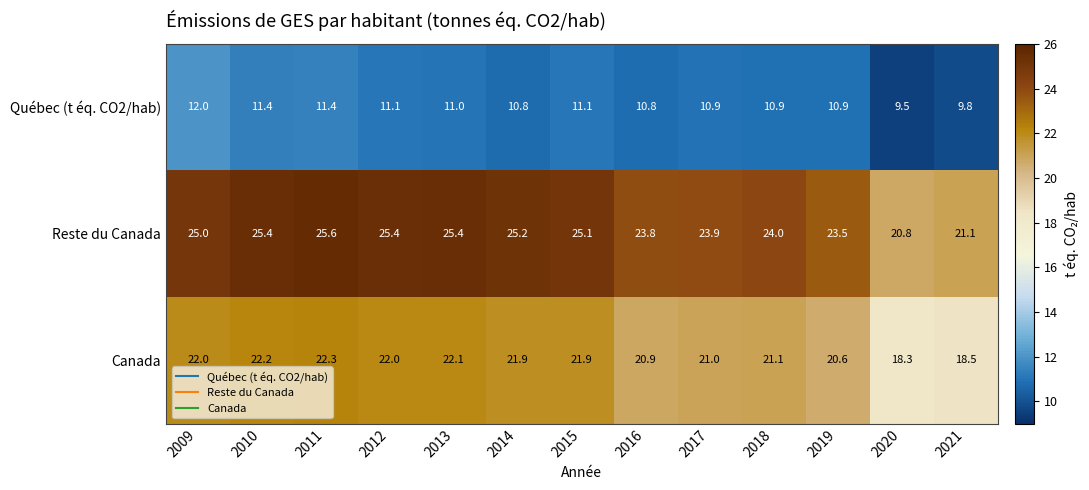

Rank the series at 2010 from highest to lowest value.

Reste du Canada, Canada, Québec (t éq. CO2/hab)